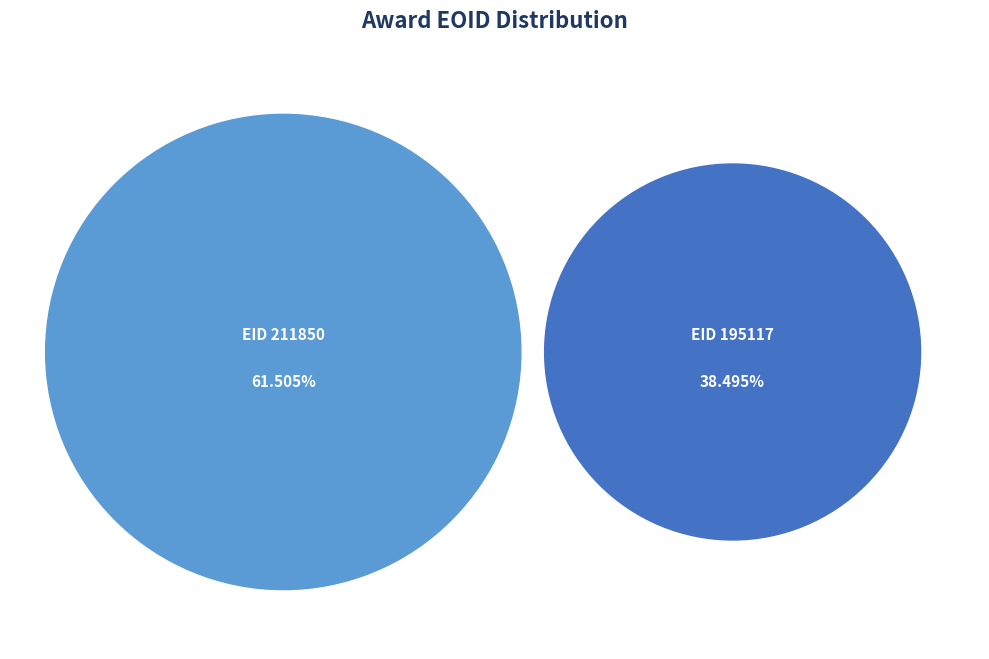

Count the number of slices in the pie.

2